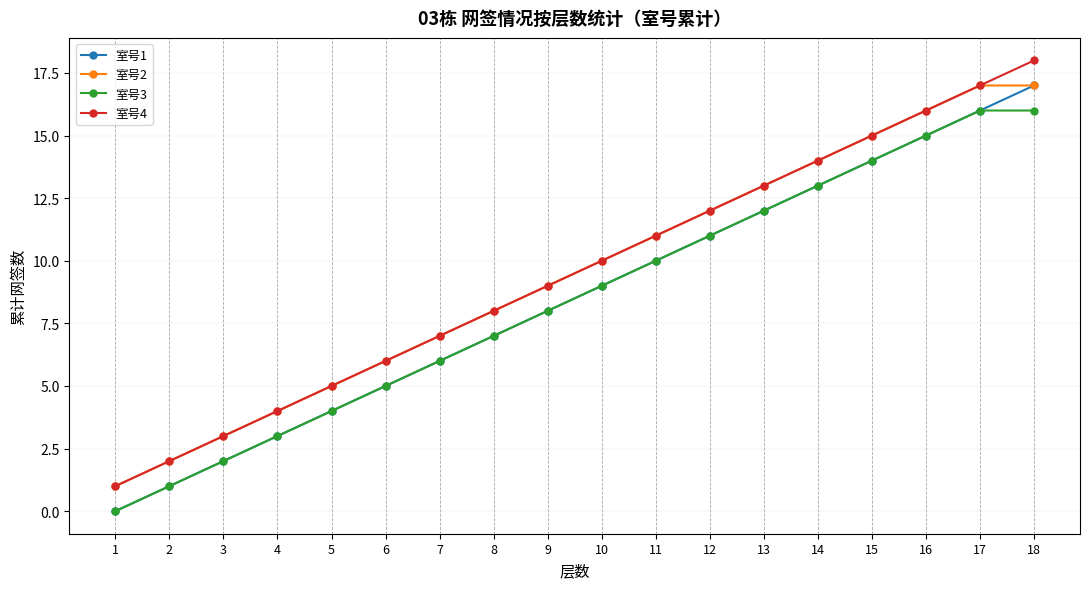

True or false: 室号1 and 室号4 cross at least once.

False